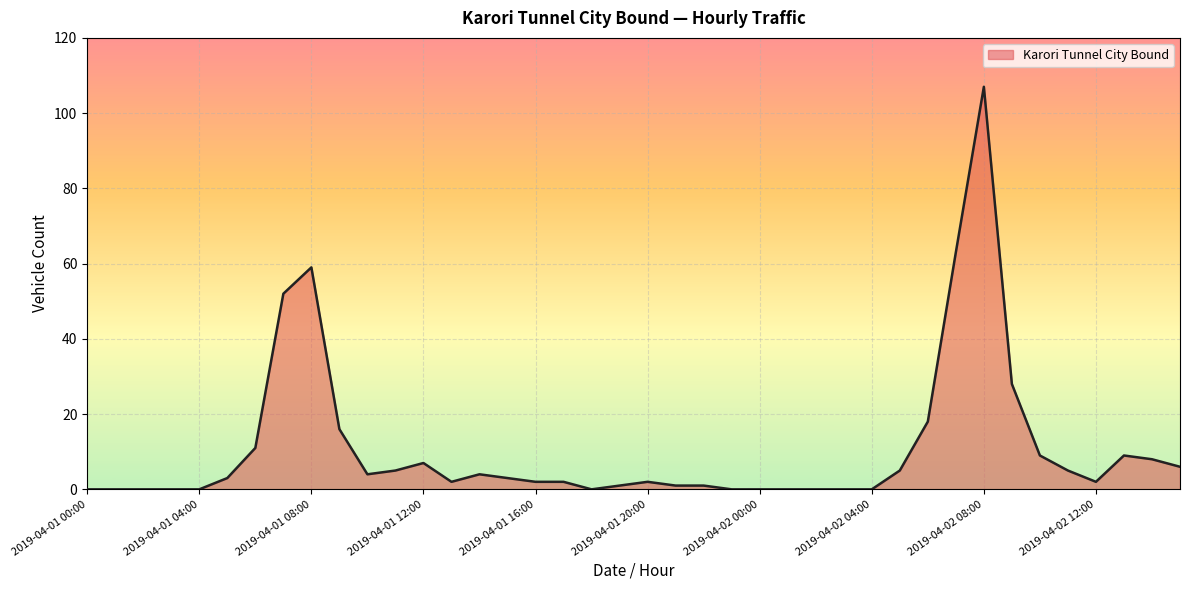

Reading left to right, extract all data points from this chart.

0	0	0	0	0	3	11	52	59	16	4	5	7	2	4	3	2	2	0	1	2	1	1	0	0	0	0	0	0	5	18	63	107	28	9	5	2	9	8	6